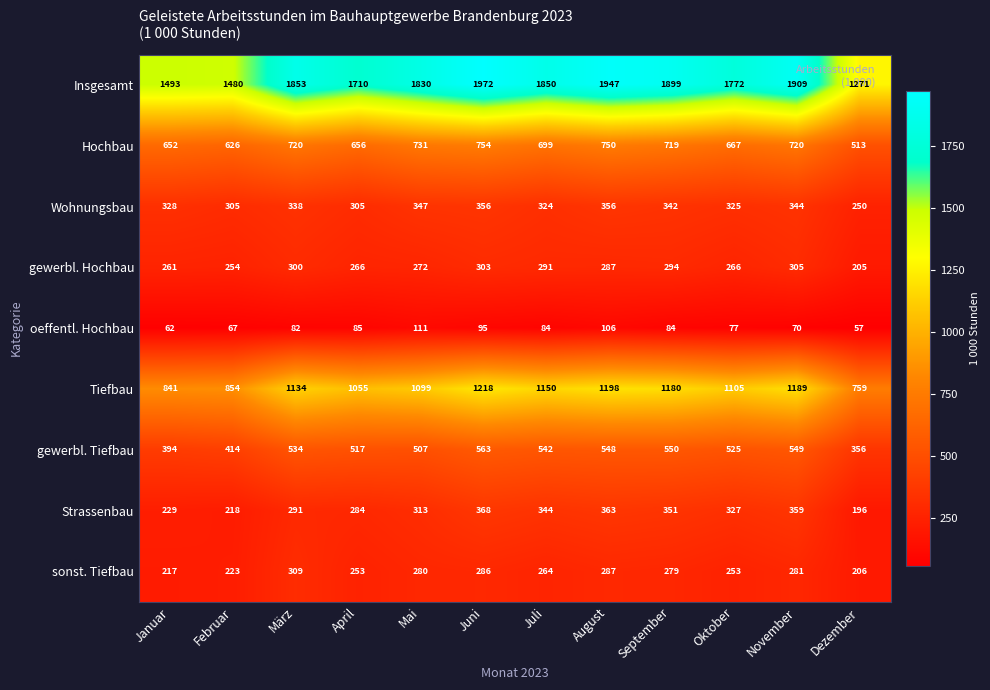

Between Januar and April, which series saw the biggest shift?

Insgesamt